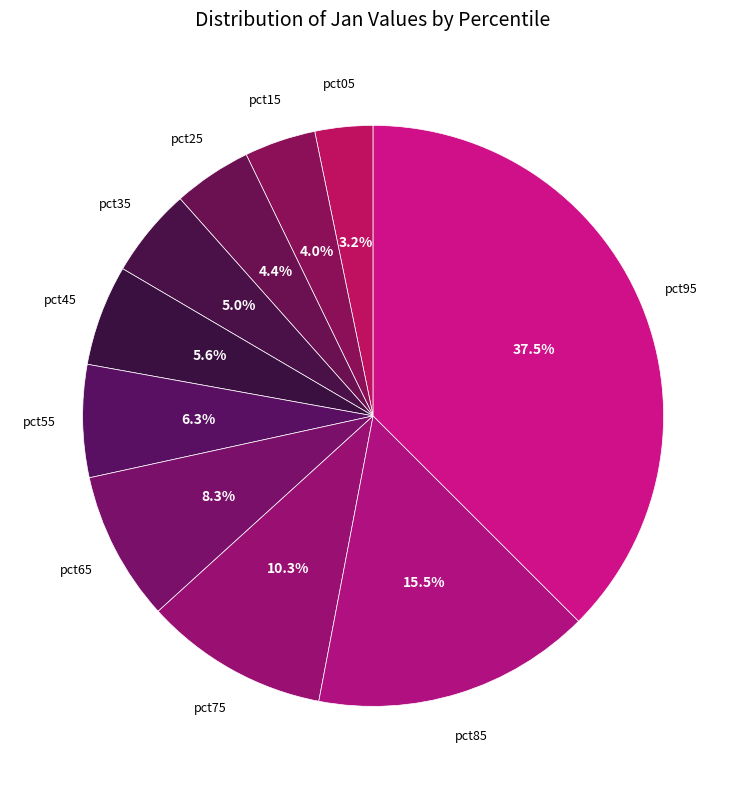

To the nearest percent, what is the average slice percentage?

10%